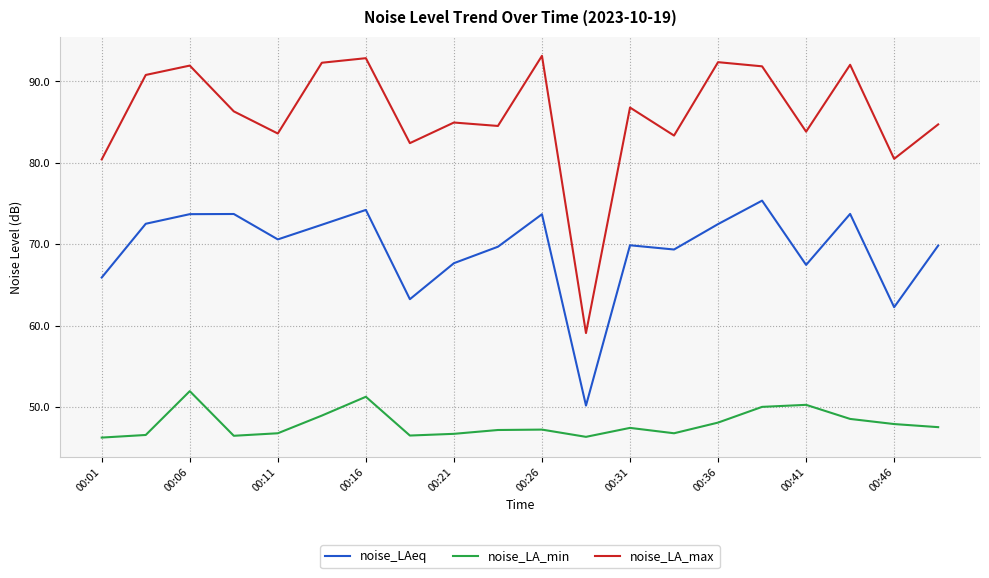

Which series has the largest range (max minus min)?

noise_LA_max